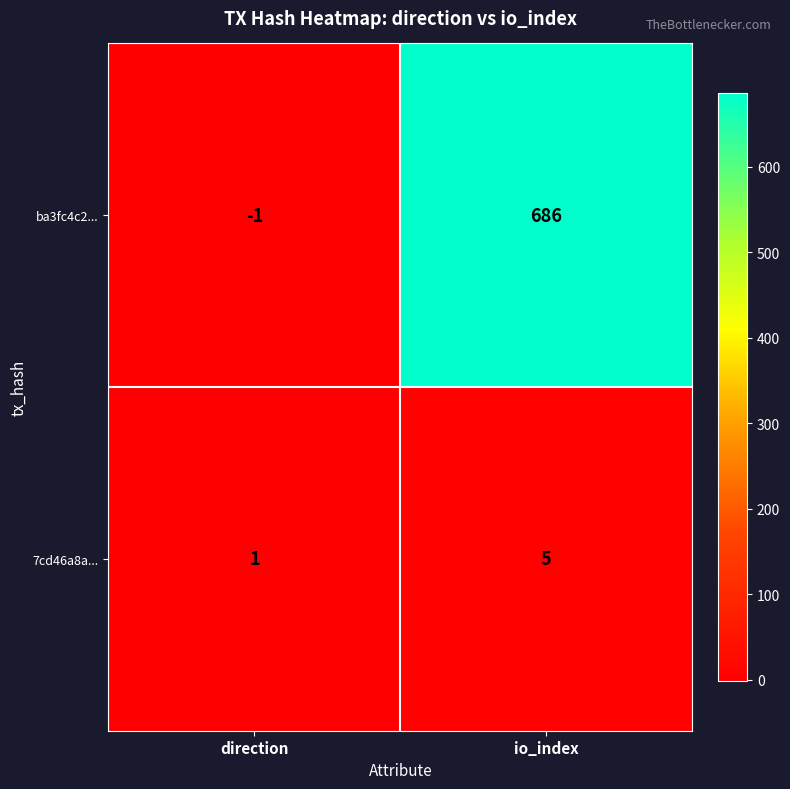

What is the sum of the ba3fc4c2... values at io_index and direction?

685